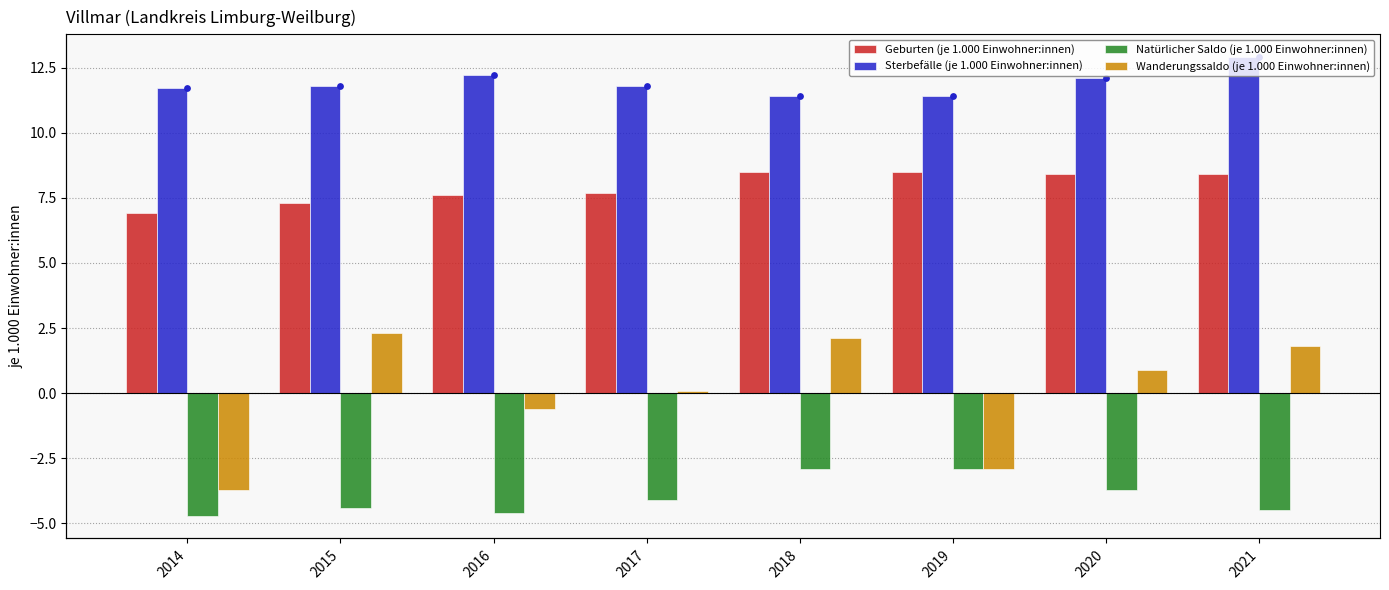

At which category is the sum across all series the highest?

2018